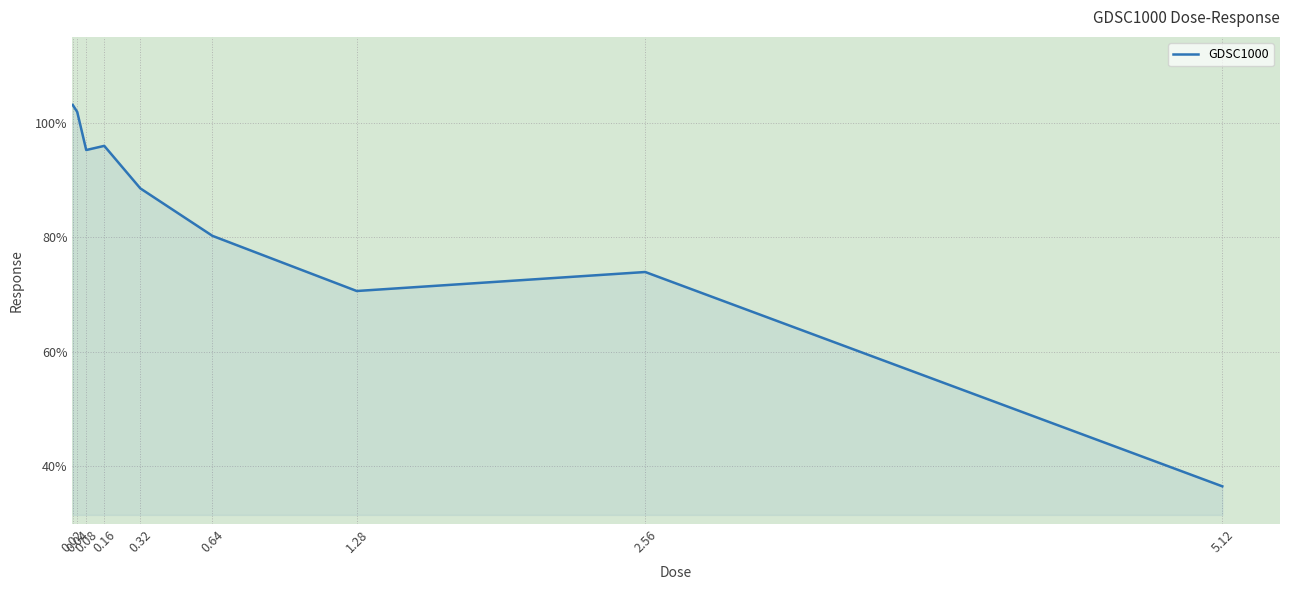

How many lines are shown in the chart?

1